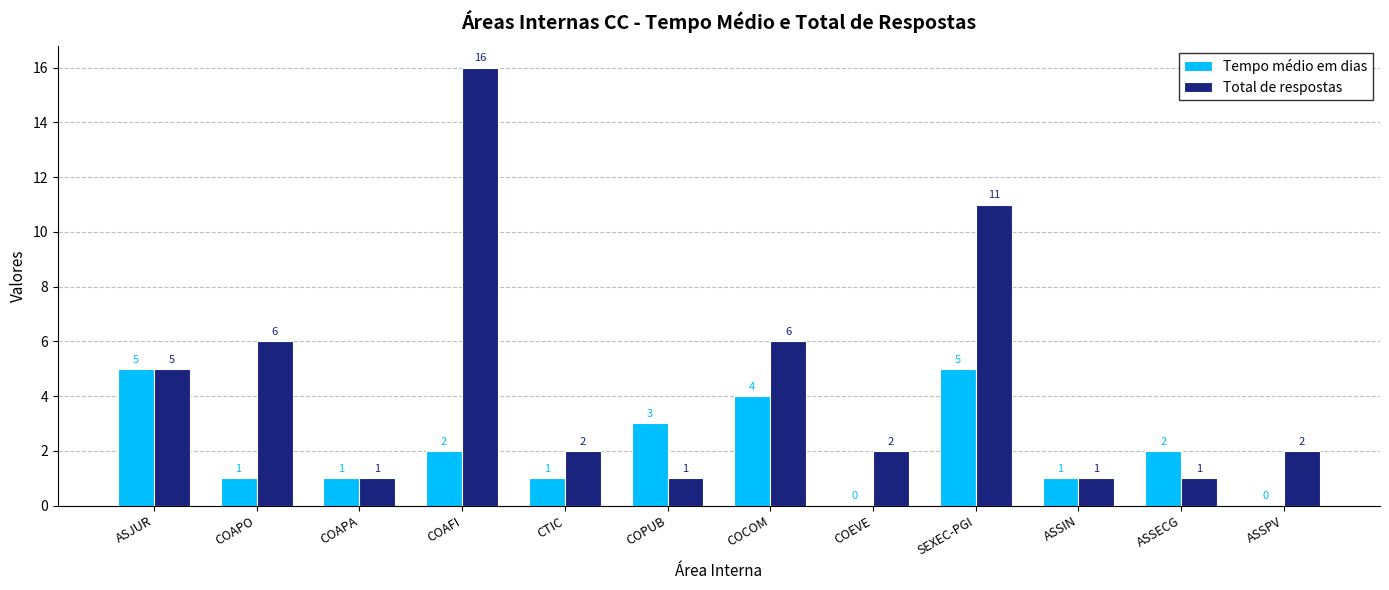

What is the average value of the Tempo médio em dias series?

2